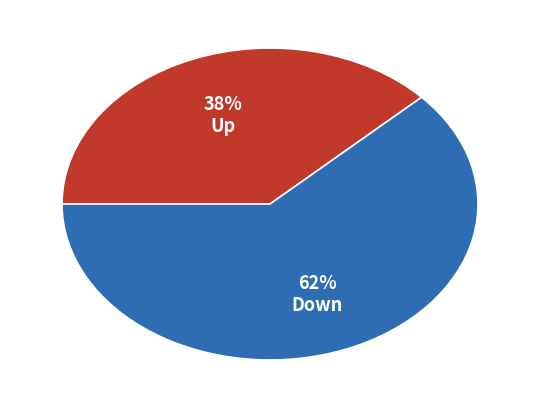

Is there any slice that represents more than half of the pie?

Yes